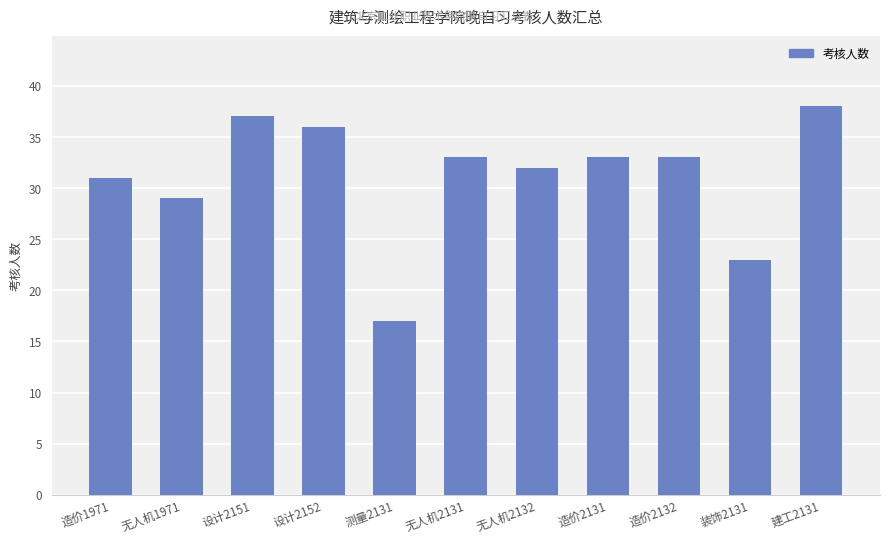

What is the label of the 1st bar from the right?

建工2131